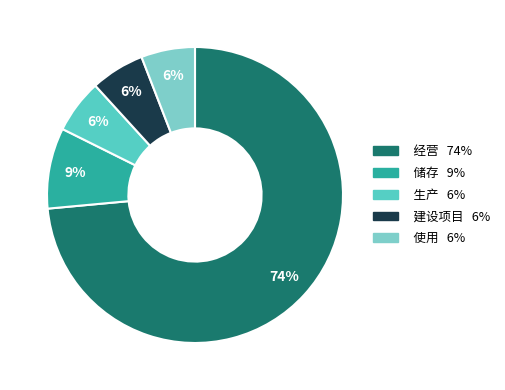

Which slice is the largest?

经营